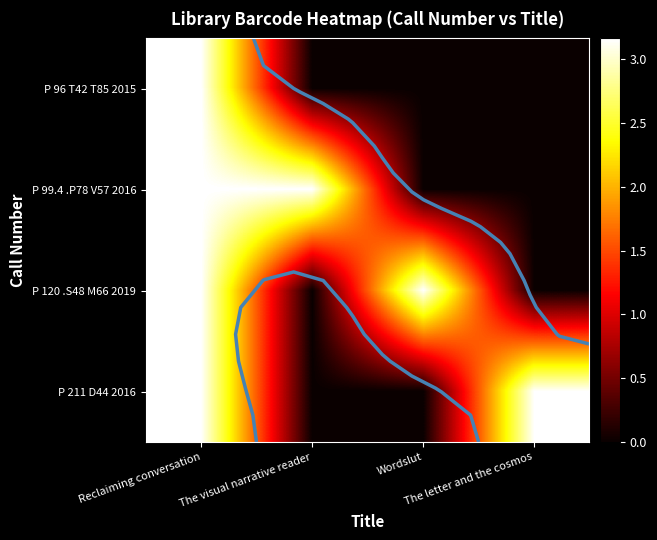

At which category is the sum across all series the highest?

Reclaiming conversation